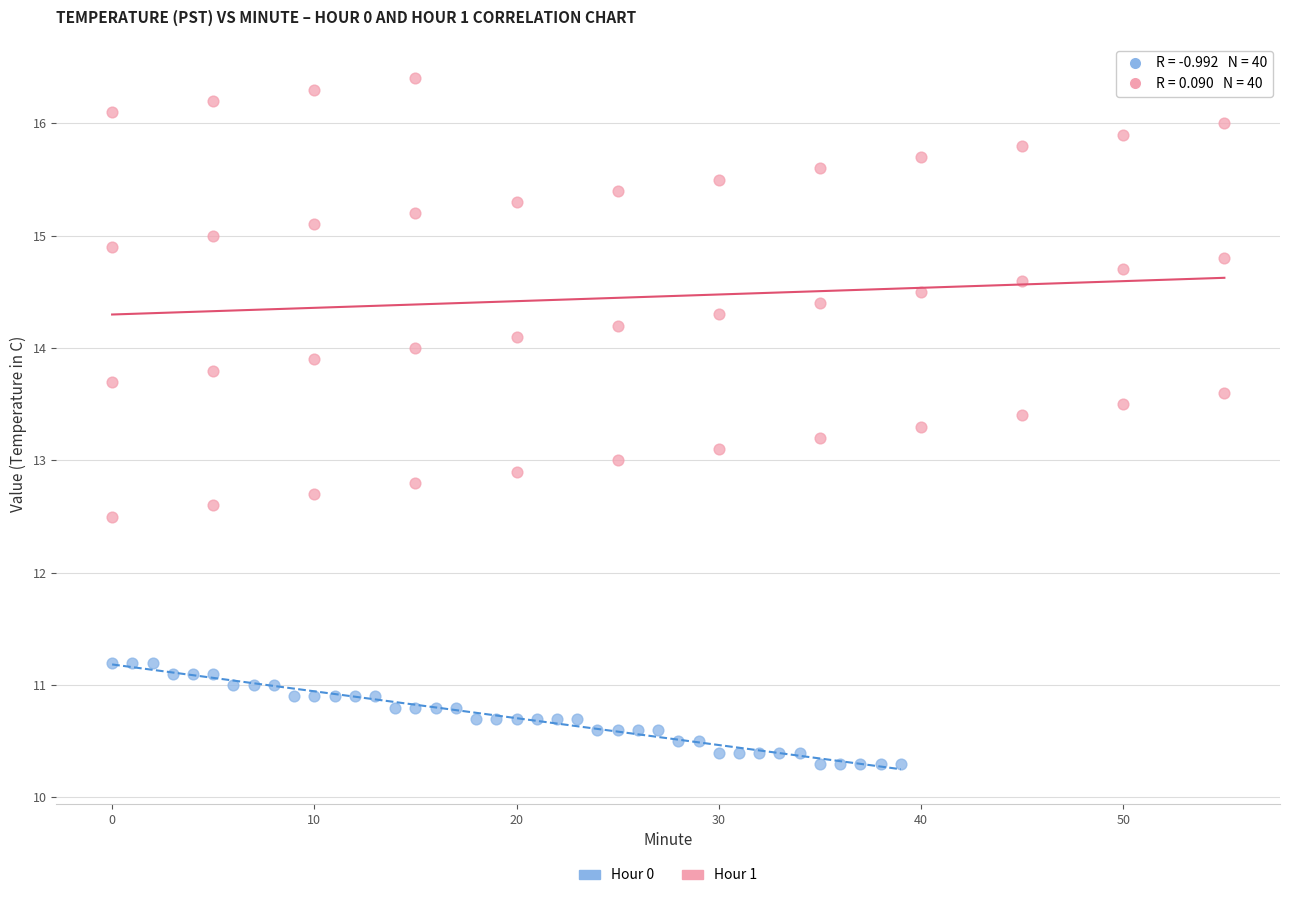

Which series contains the highest Y value?

Hour 1